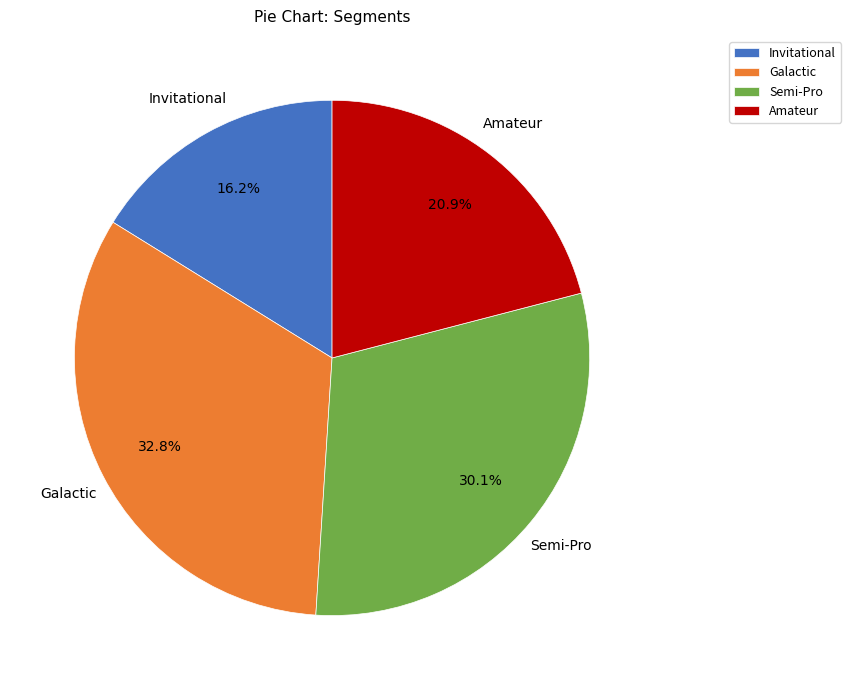

Which category has the smallest portion of the pie?

Invitational